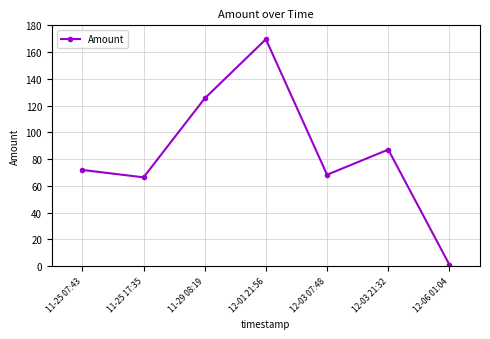

Reading left to right, list all the values displayed in this chart.

11-25 07:43=71.9	11-25 17:35=66.3	11-29 08:19=125.4	12-01 21:56=169.6	12-03 07:48=68.3	12-03 21:32=87.1	12-06 01:04=1.0